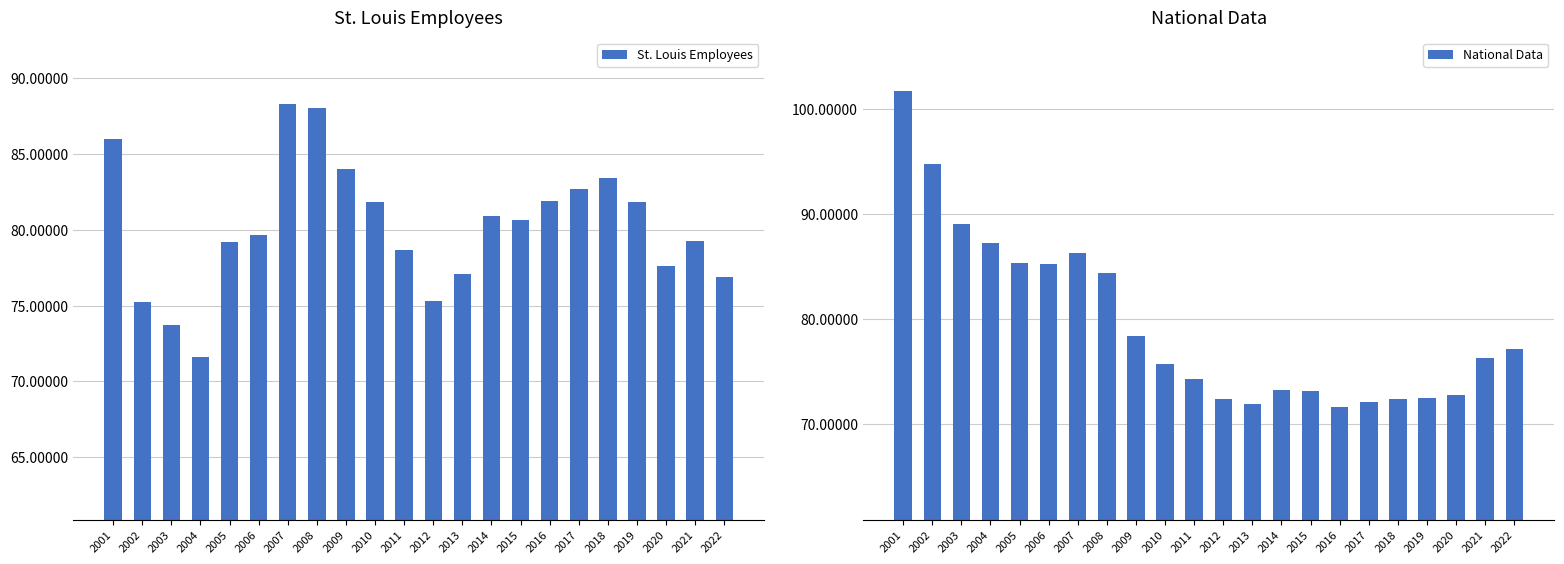

Reading left to right, transcribe all the data shown in this chart.

St. Louis Employees: 2001=86.0	2002=75.3	2003=73.8	2004=71.6	2005=79.2	2006=79.6	2007=88.3	2008=88.0	2009=84.0	2010=81.8	2011=78.6	2012=75.3	2013=77.1	2014=80.9	2015=80.6	2016=81.9	2017=82.7	2018=83.4	2019=81.8	2020=77.6	2021=79.2	2022=76.9
National Data: 2001=101.7	2002=94.8	2003=89.0	2004=87.2	2005=85.4	2006=85.3	2007=86.3	2008=84.4	2009=78.4	2010=75.7	2011=74.3	2012=72.3	2013=71.9	2014=73.2	2015=73.2	2016=71.6	2017=72.1	2018=72.4	2019=72.5	2020=72.7	2021=76.2	2022=77.1